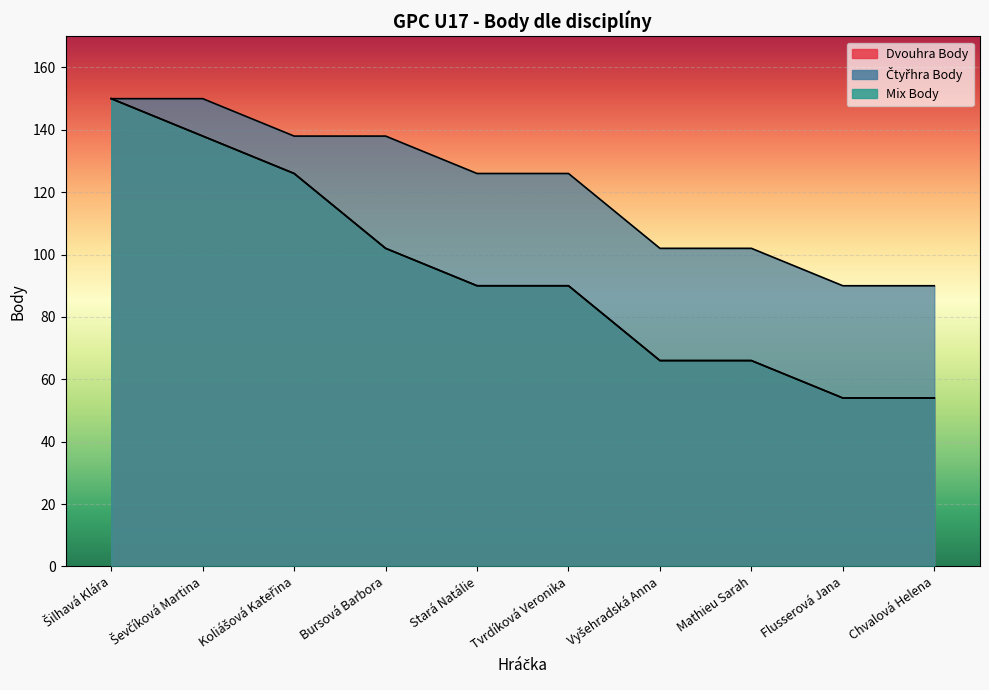

True or false: Dvouhra Body has more than 1 points higher than both neighbors.

False